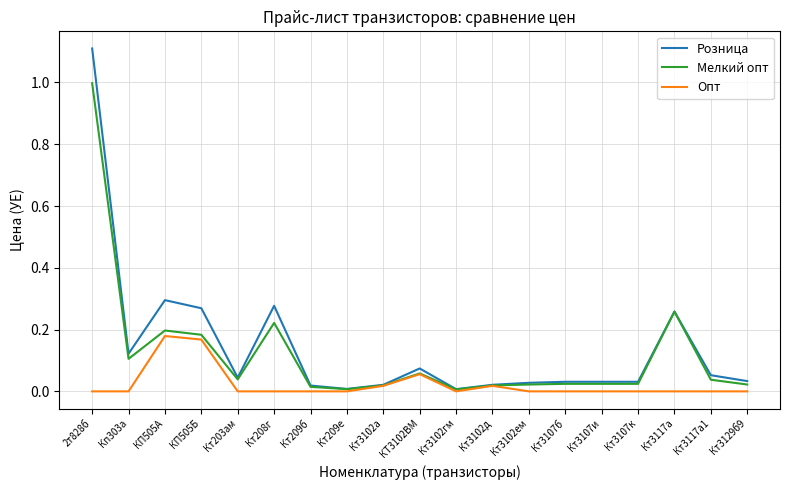

True or false: Опт has a value of -0.1 at Кт208г.

False